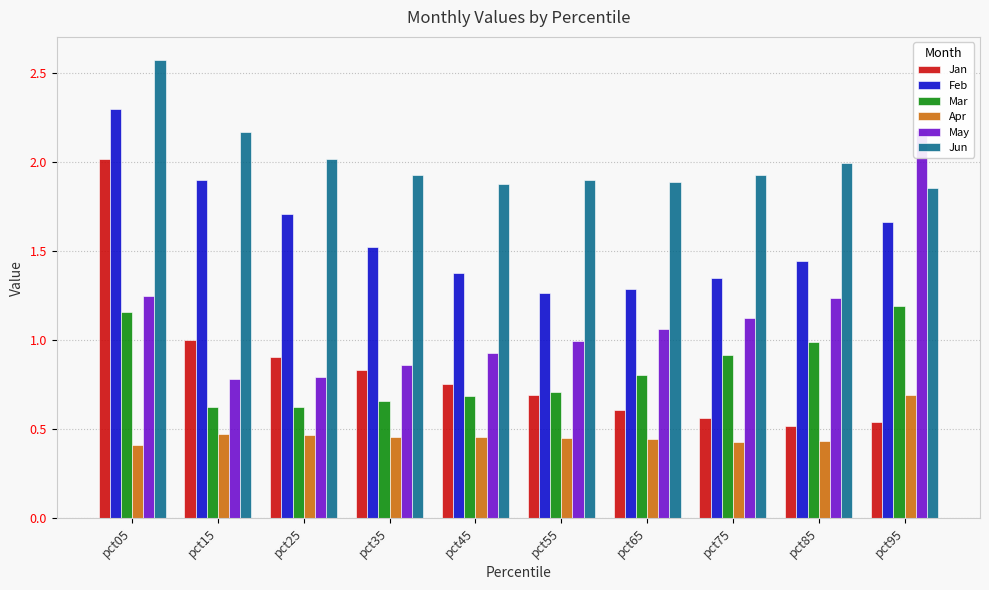

Does the chart contain any negative values?

No